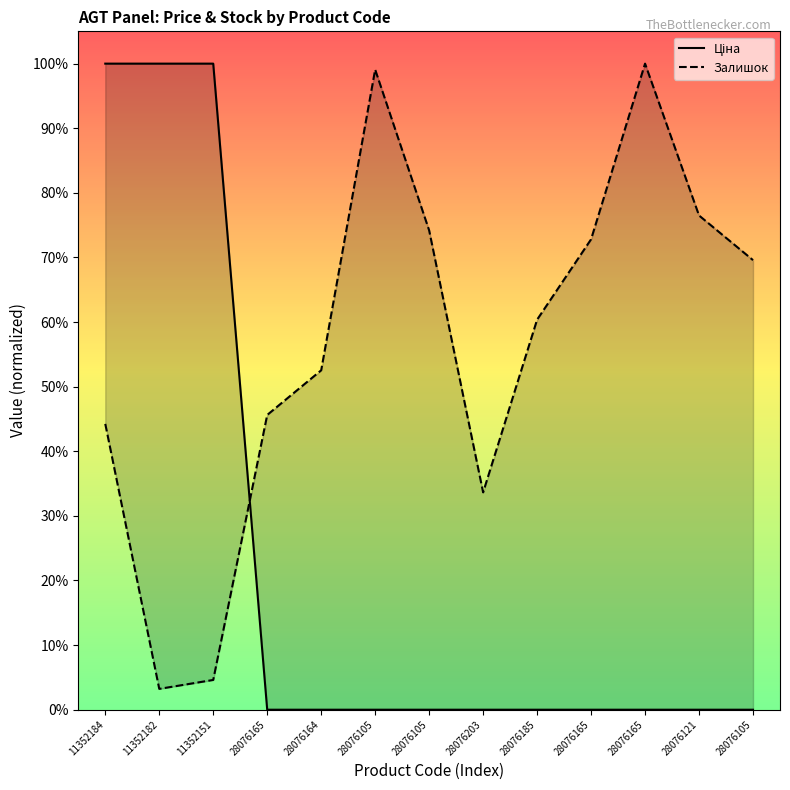

How many lines are shown in the chart?

2